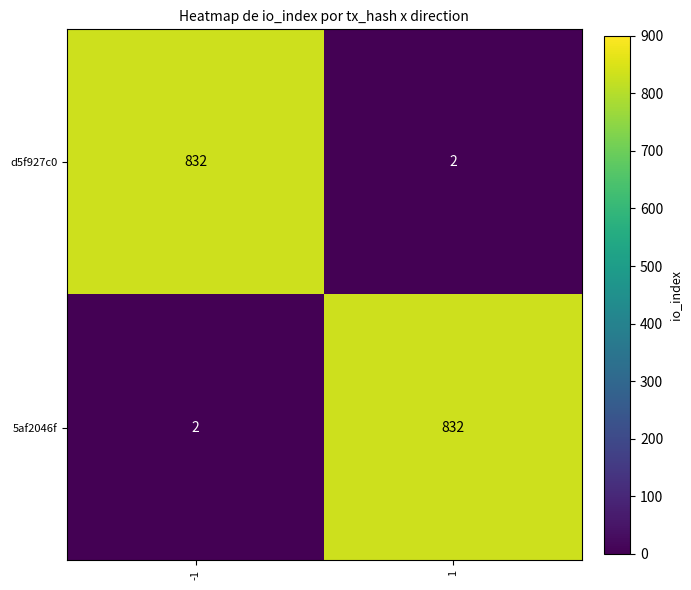

Reading left to right, what are all the values shown in this chart?

d5f927c0: -1=832	1=2
5af2046f: -1=2	1=832